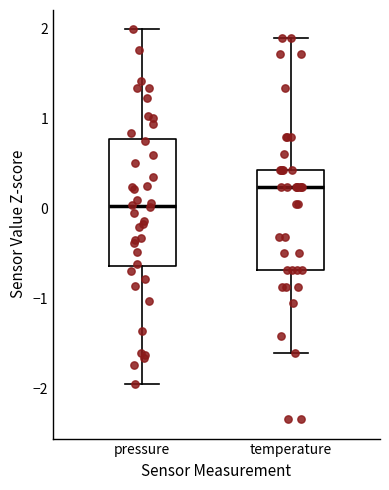

Where does the upper whisker of the box for temperature end on the y-axis? The values are not printed on the chart, so give them approximately, as read against the axis.

1.9